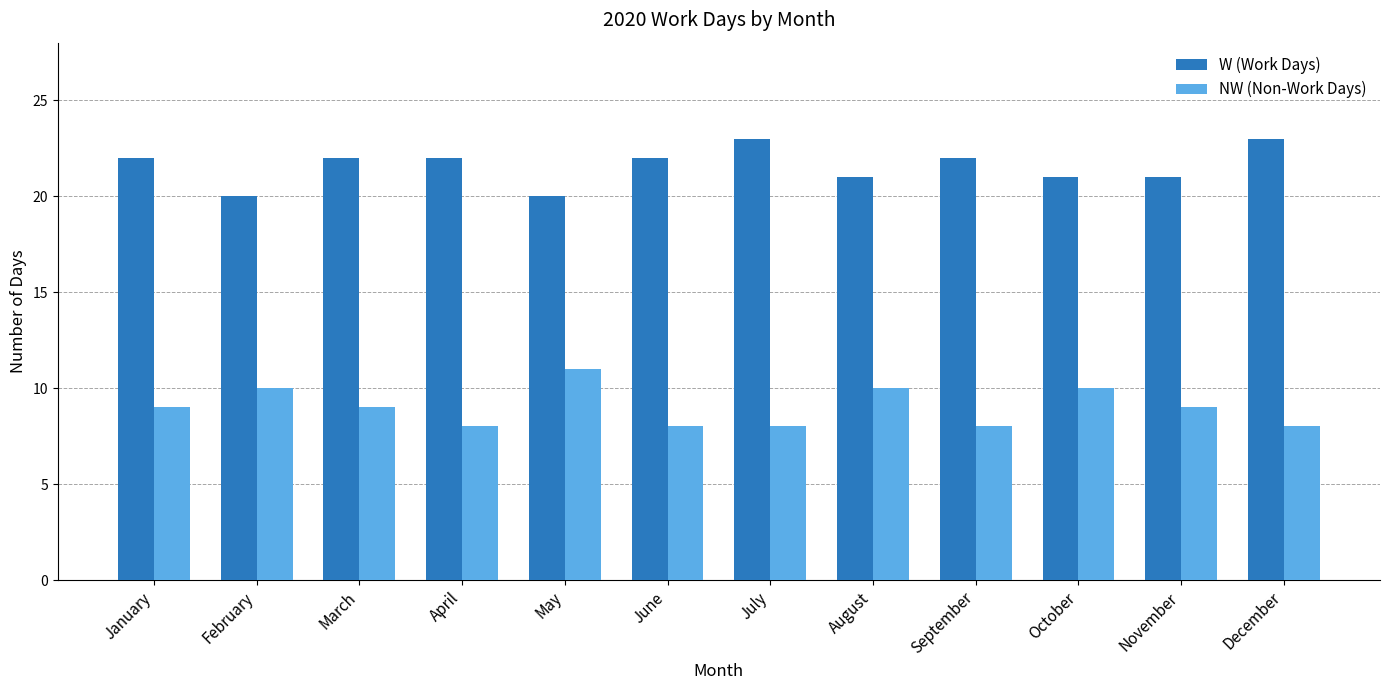

How many distinct data groups are displayed?

2